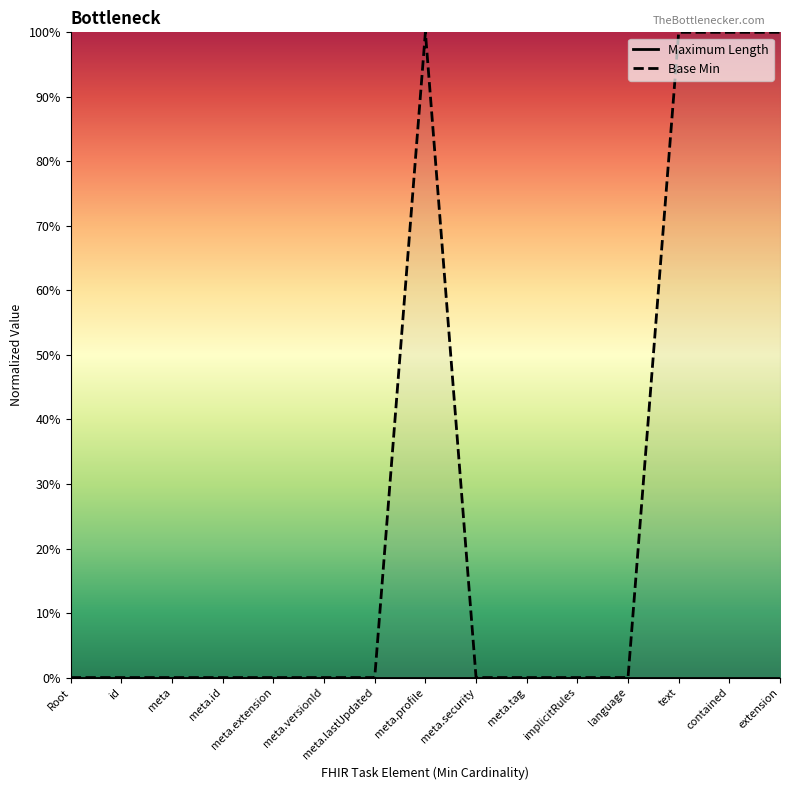

How many categories are shown in the chart?

15